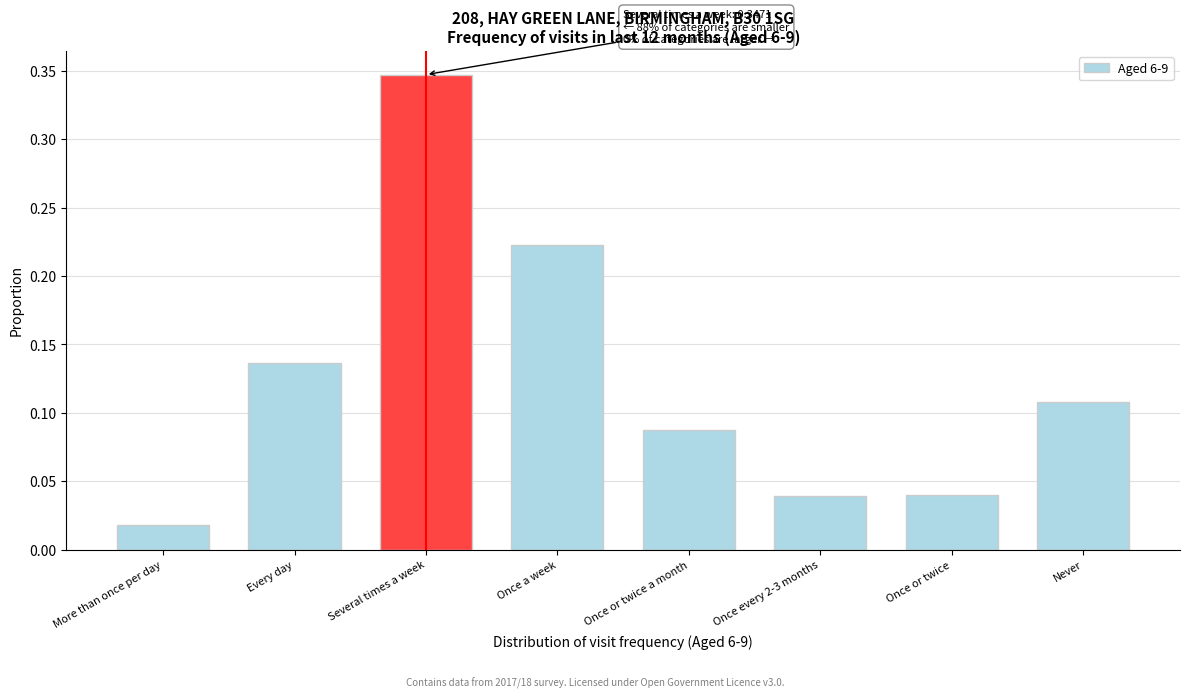

Between Once a week and More than once per day, which is larger?

Once a week